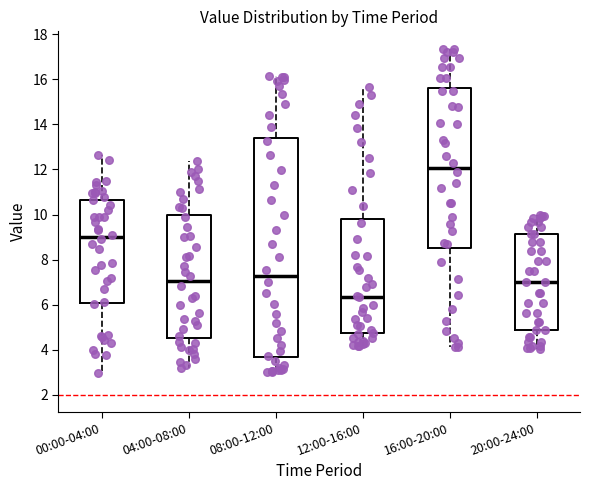

Reading left to right, transcribe this box plot: for each box, give where its median line is, the range the box spans, and where its two whiskers end, as read against the y-axis. The values are not printed on the chart, so give them approximately, as read against the axis.

00:00-04:00: median 9.0, box 6.0 to 10.6, whiskers 3.0 to 12.6
04:00-08:00: median 7.0, box 4.6 to 10.0, whiskers 3.2 to 12.4
08:00-12:00: median 7.2, box 3.6 to 13.4, whiskers 3.0 to 16.2
12:00-16:00: median 6.4, box 4.8 to 9.8, whiskers 4.2 to 15.6
16:00-20:00: median 12.0, box 8.6 to 15.6, whiskers 4.2 to 17.4
20:00-24:00: median 7.0, box 4.8 to 9.2, whiskers 4.0 to 10.0